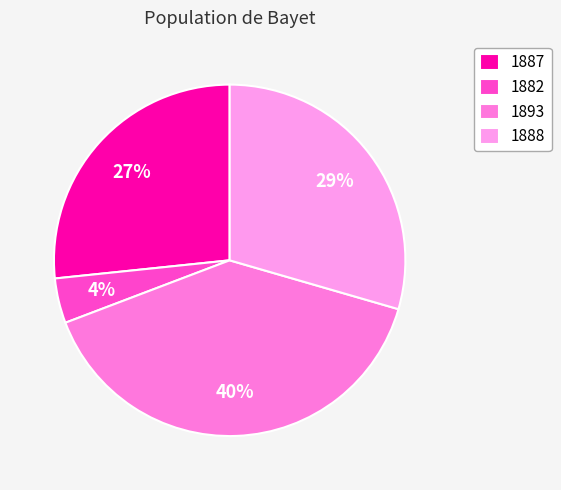

Approximately how many times larger is the value at 1893 compared to 1882?

9.6